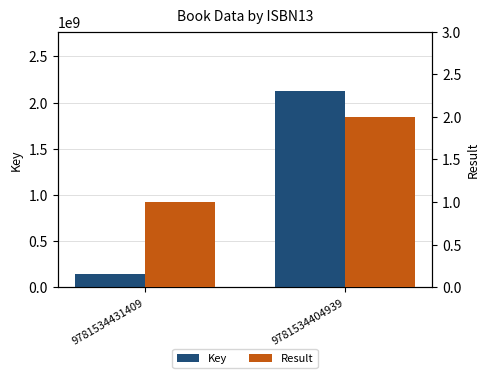

Reading right to left, transcribe all the data shown in this chart.

Key: 9781534404939=2129732690	9781534431409=144080817
Result: 9781534404939=2	9781534431409=1